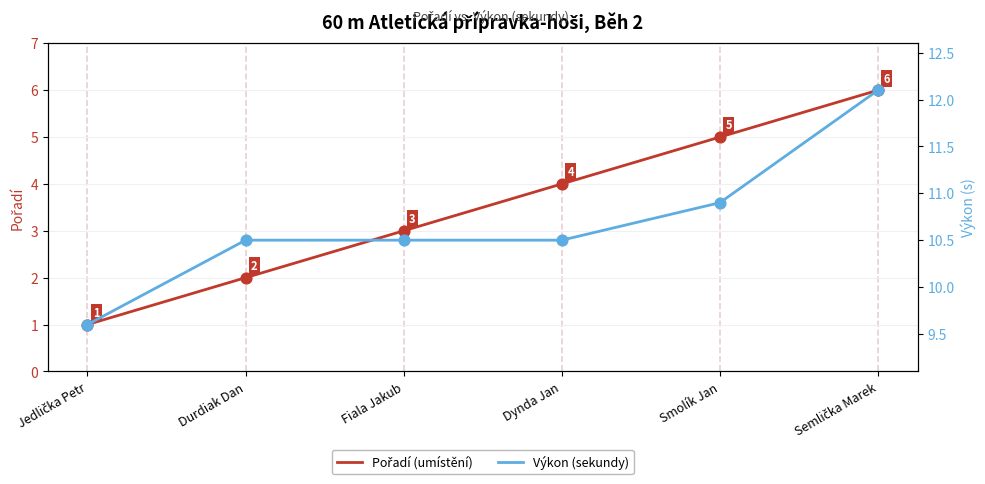

Which series has the largest total across all categories?

Výkon (sekundy)